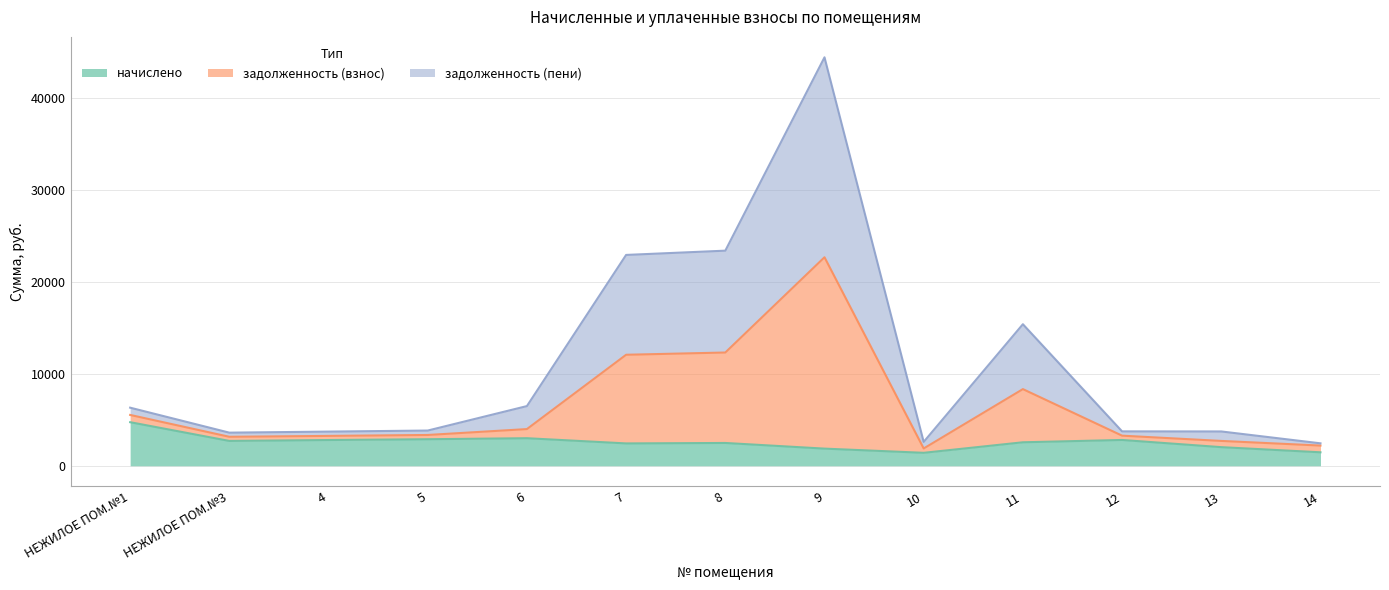

What is the maximum value shown in the chart?

44427.9